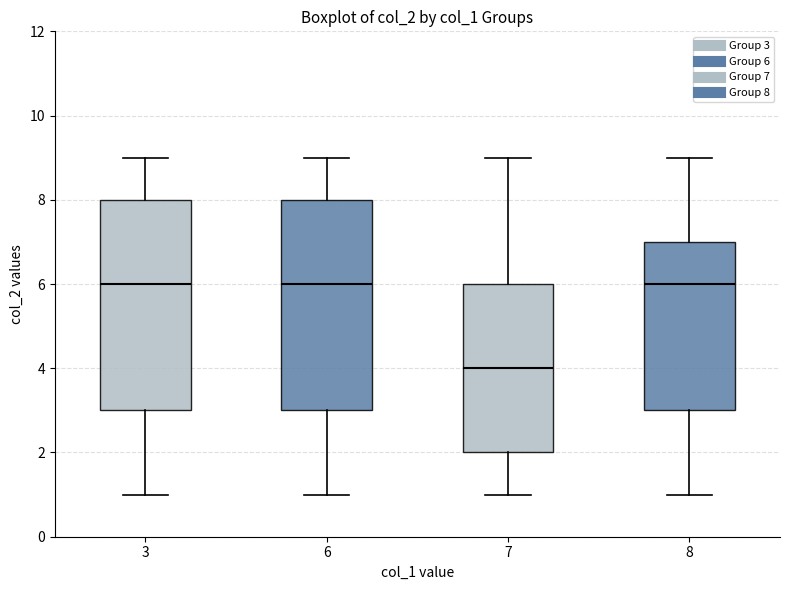

Which box's median line is the lowest?

7